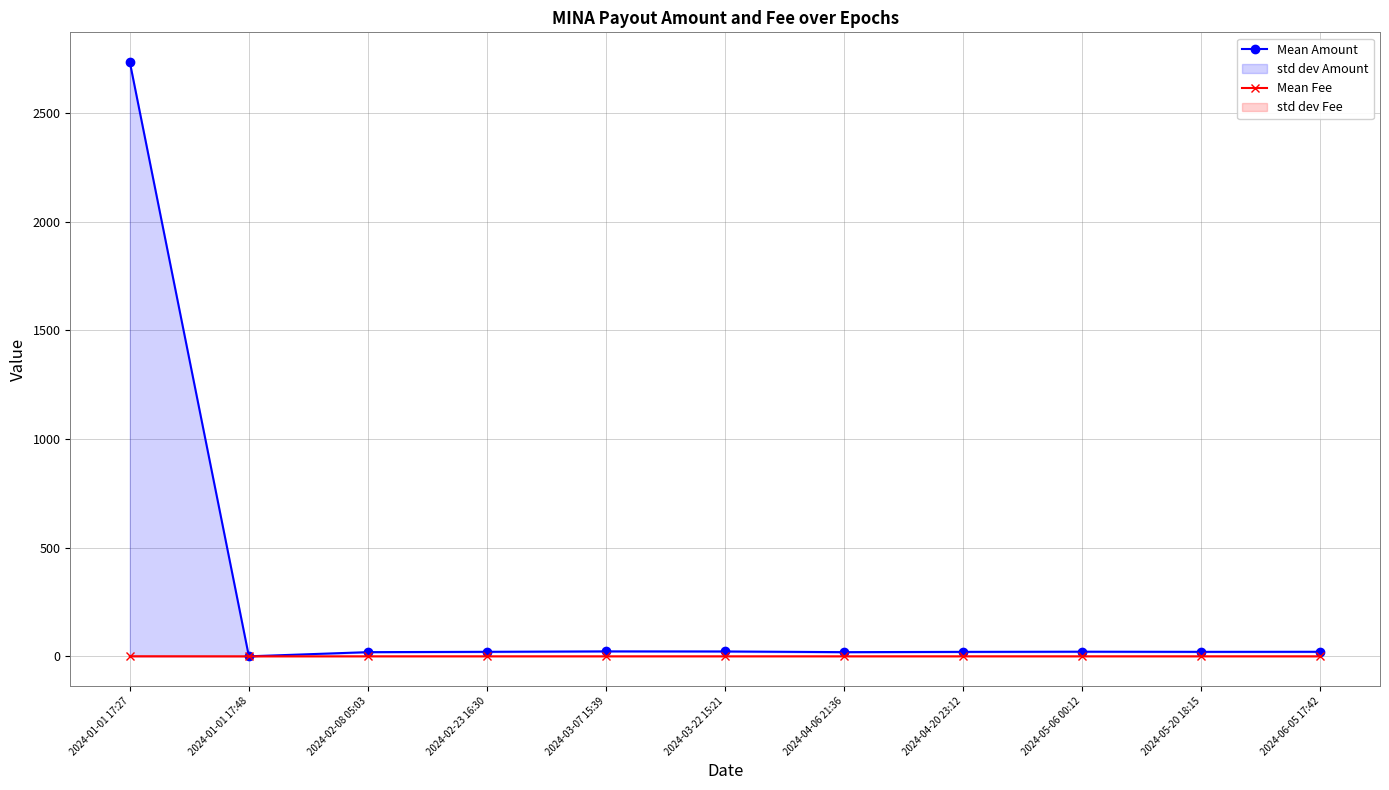

Between 2024-05-06 00:12 and 2024-02-08 05:03, which is larger?

2024-05-06 00:12